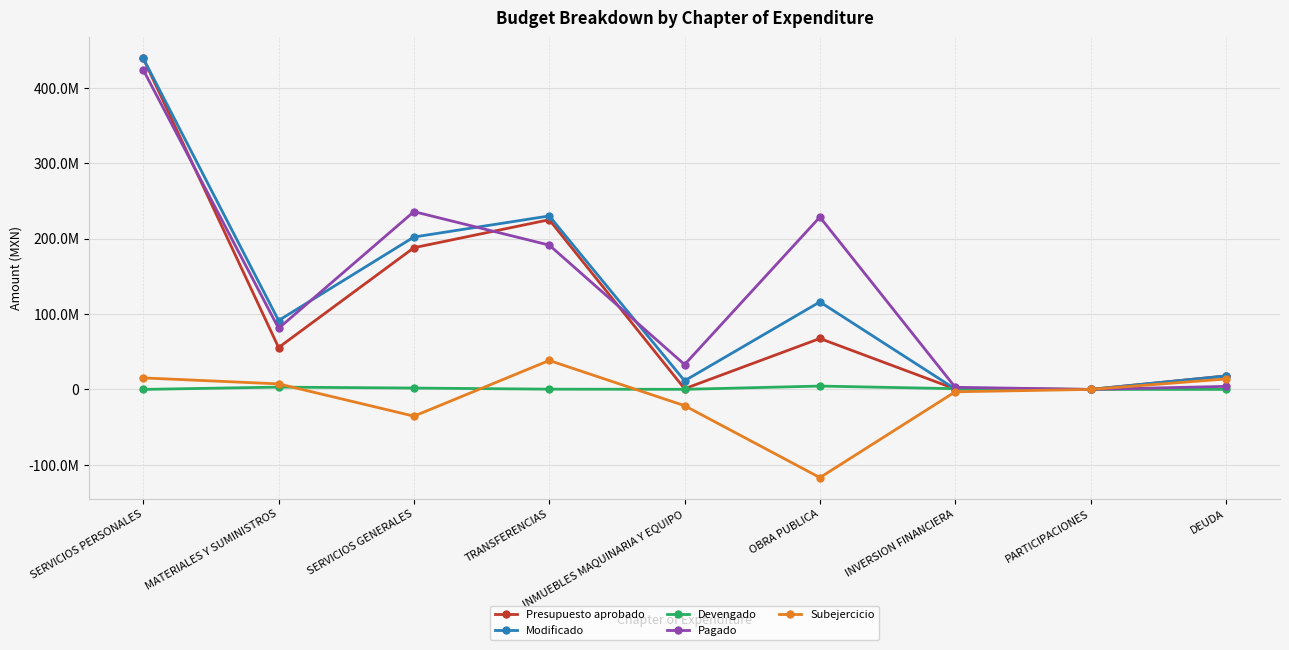

The Pagado series shows -217881277.8 at PARTICIPACIONES. True or false?

False